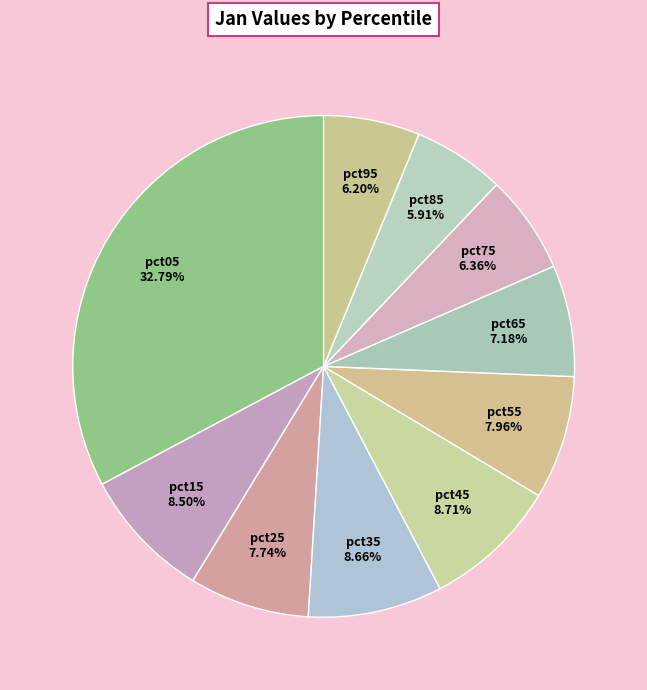

Is there a majority slice in this chart?

No